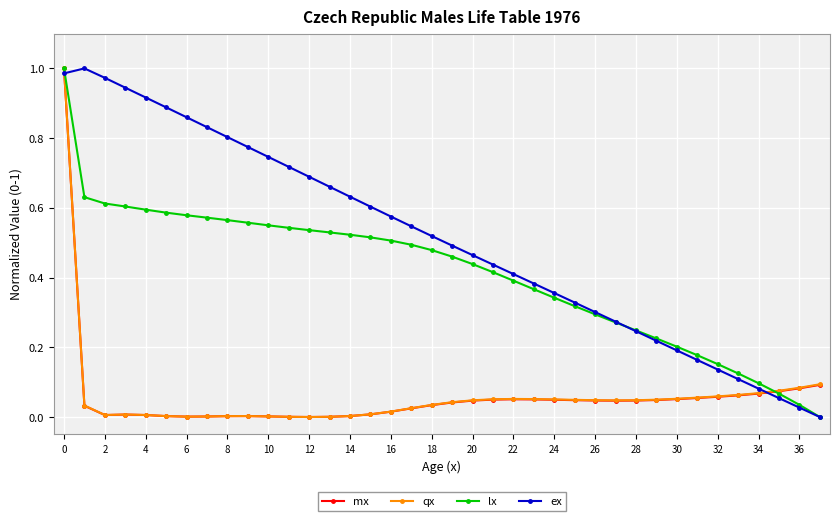

At how many categories does at least one series exceed 0?

38